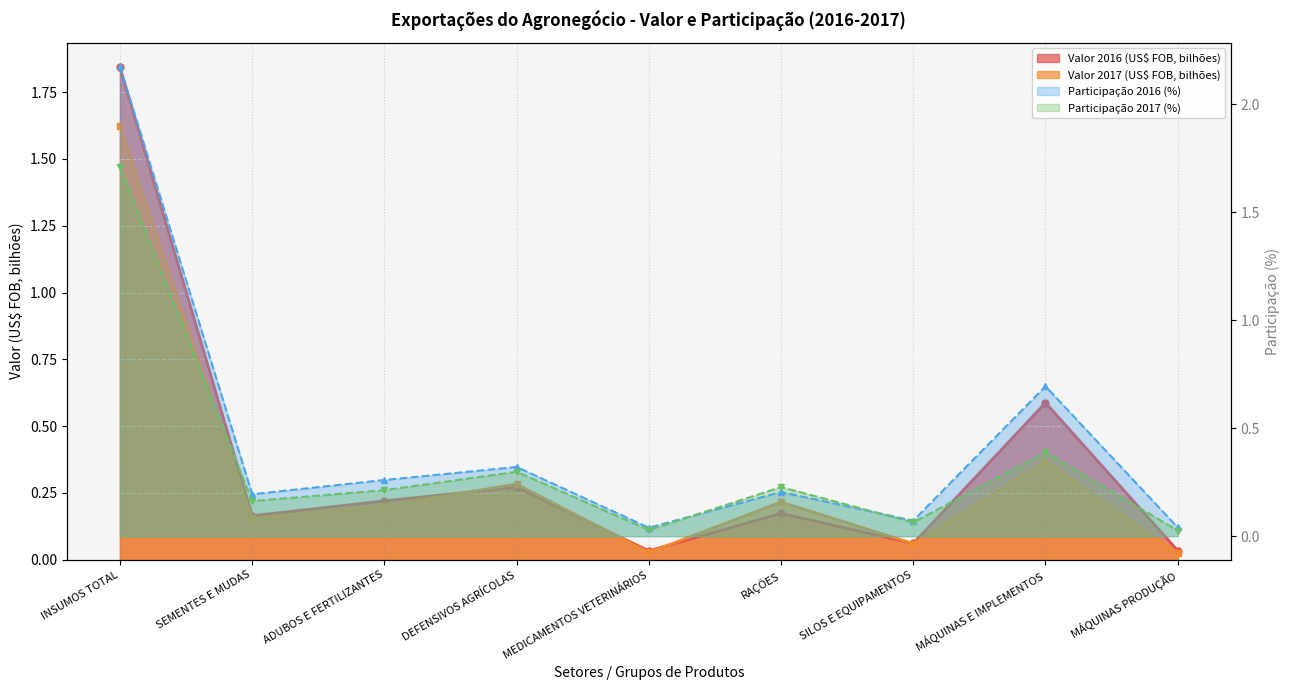

Where is the first local minimum for Valor 2016 (US$ FOB)?

SEMENTES E MUDAS